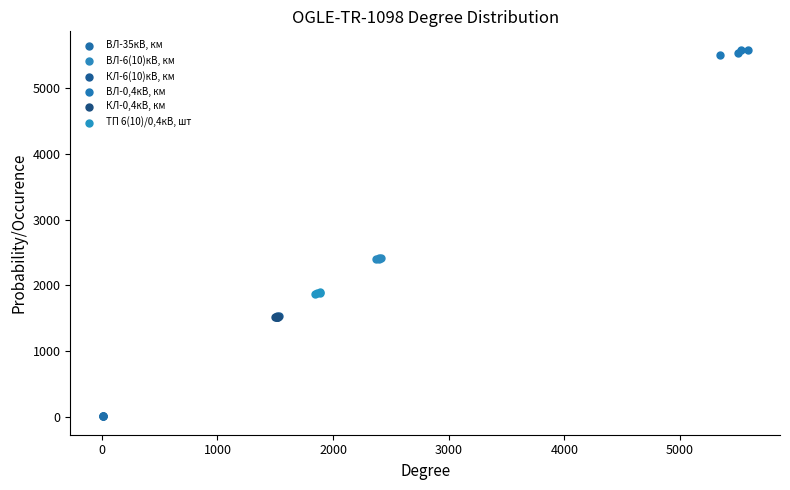

Which series reaches the minimum Y coordinate?

ВЛ-35кВ, км